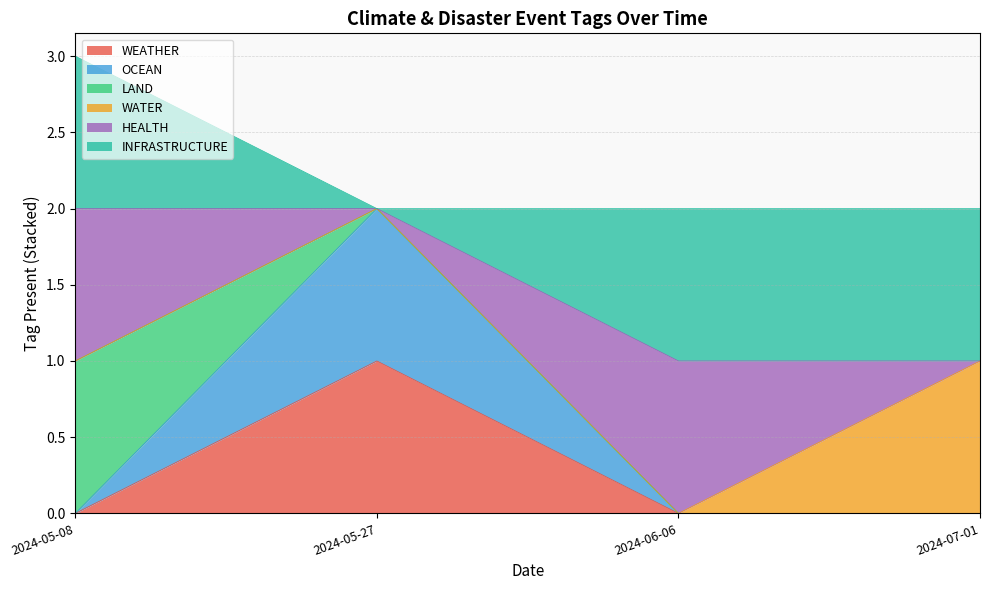

What is the maximum value shown in the chart?

3